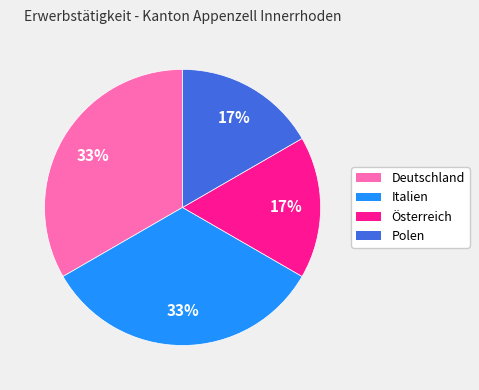

Does Italien account for over 50% of the chart?

No